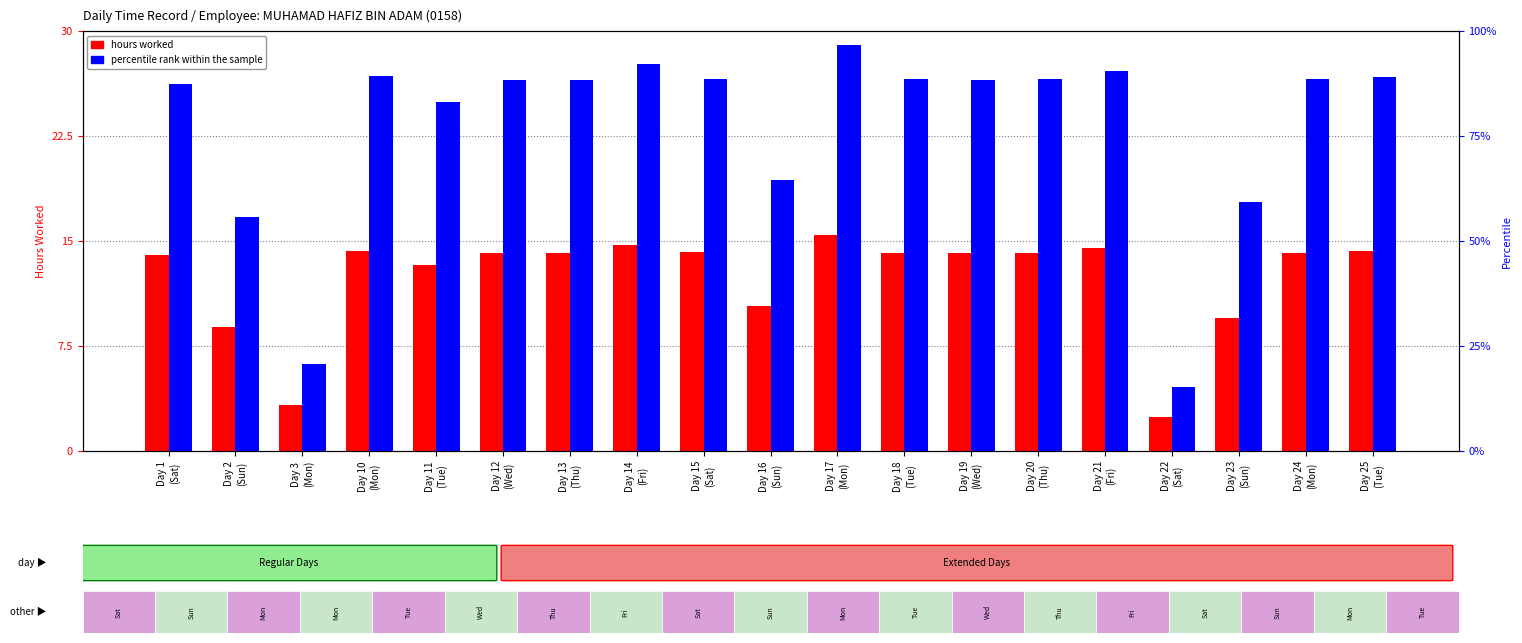

How many data points in percentile rank within the sample are above 88?

12